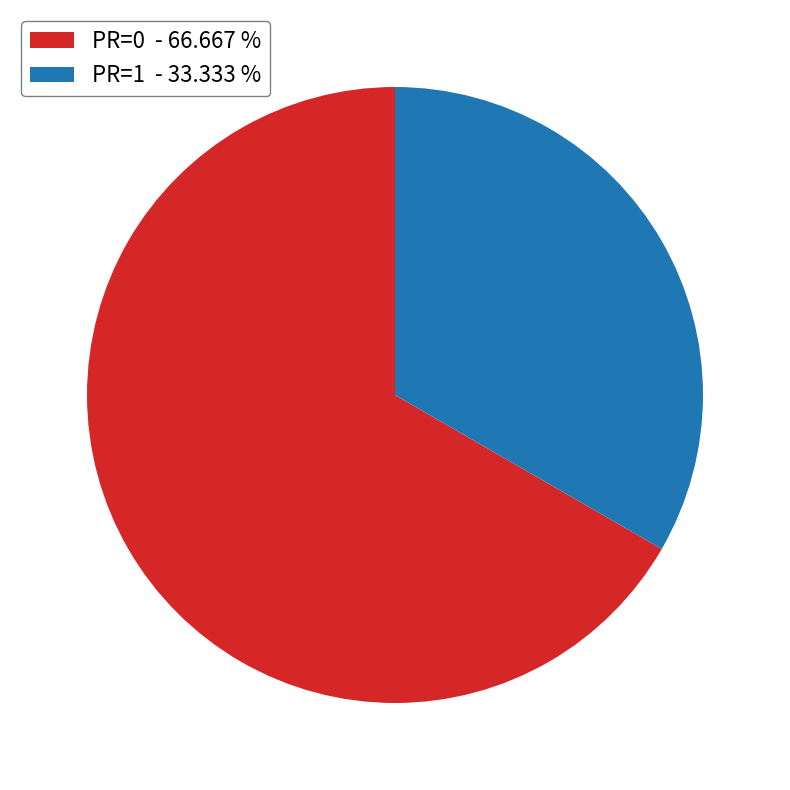

Is PR=1 - 33.333 % the majority of the pie?

No